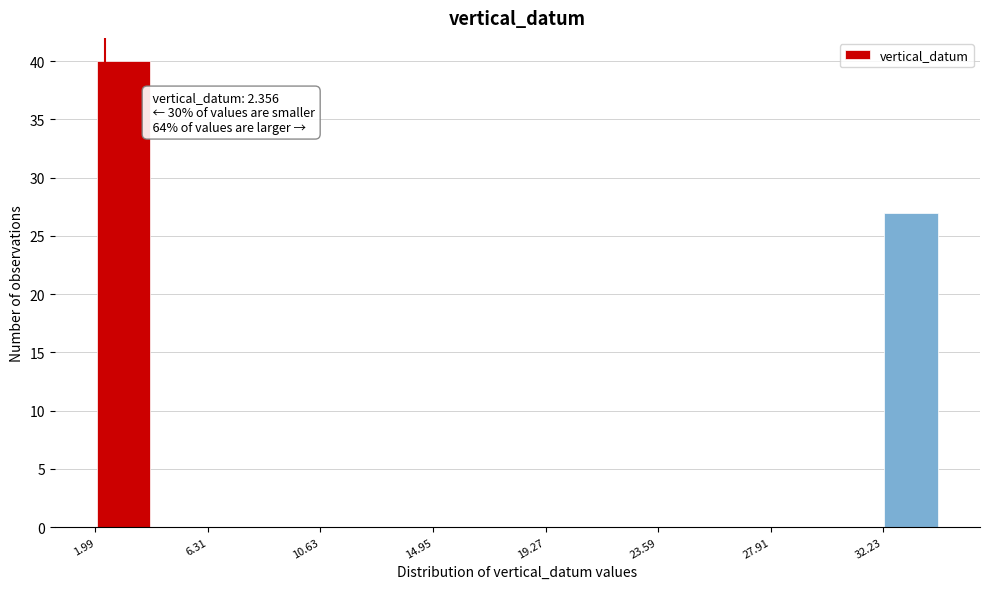

Over which range of the x-axis is the bar tallest?

2.0 to 4.0